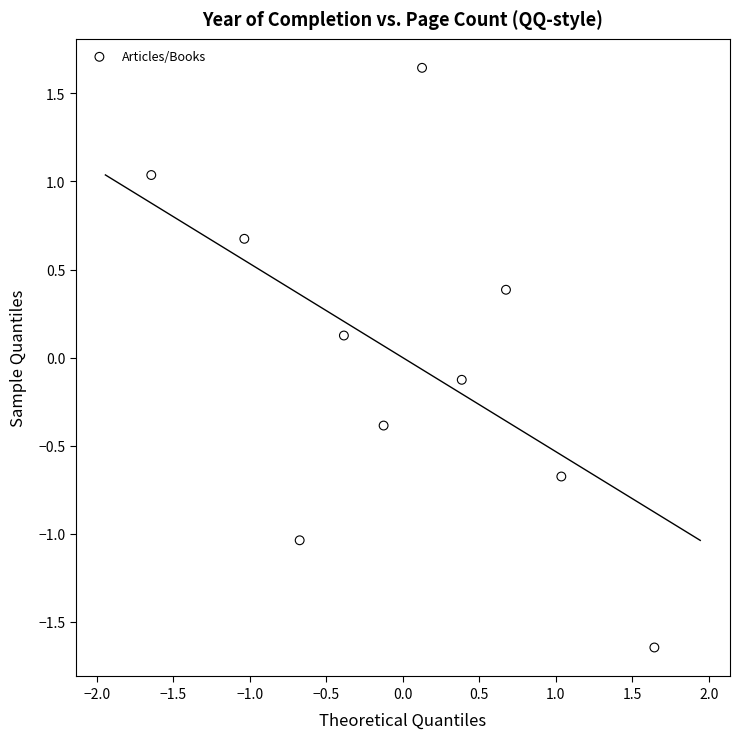

What is the range of X values (max minus min)?

3.3